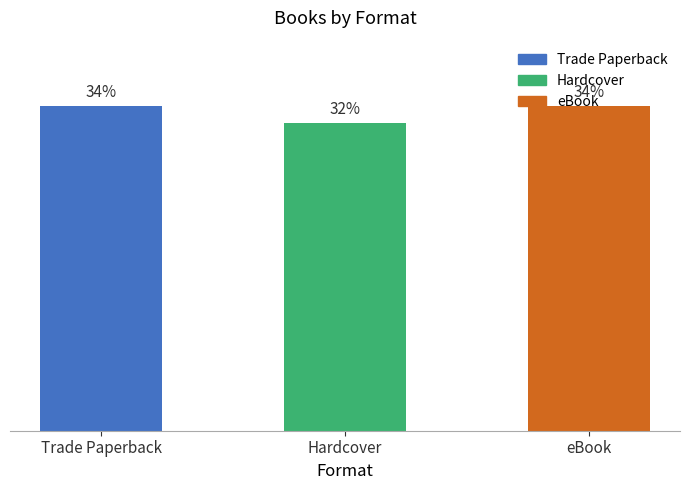

Are the bars horizontal?

No